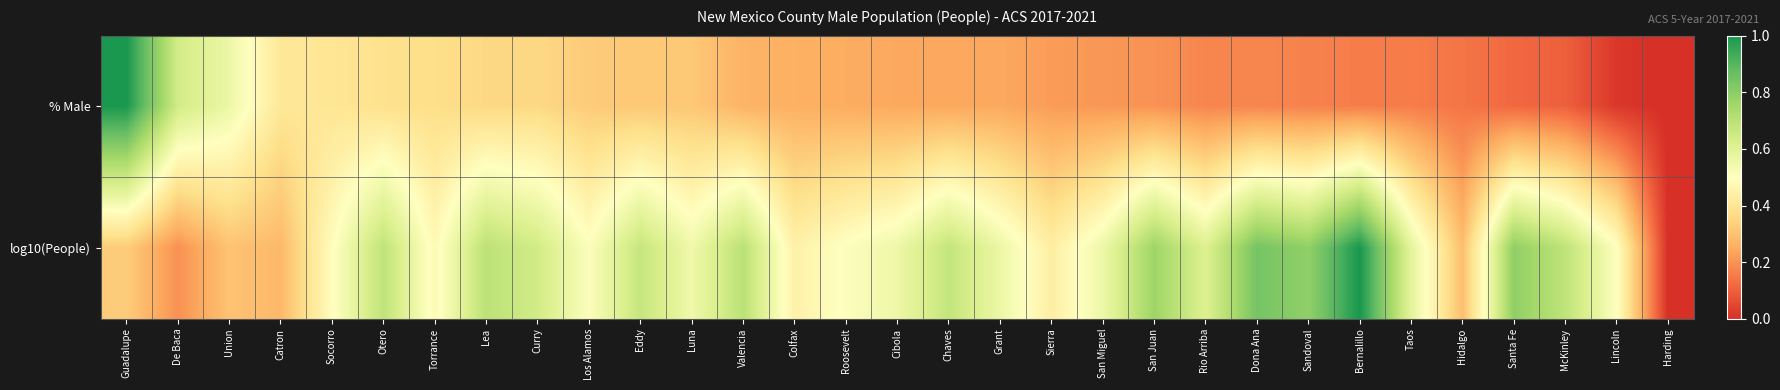

How many series are shown in this chart?

2